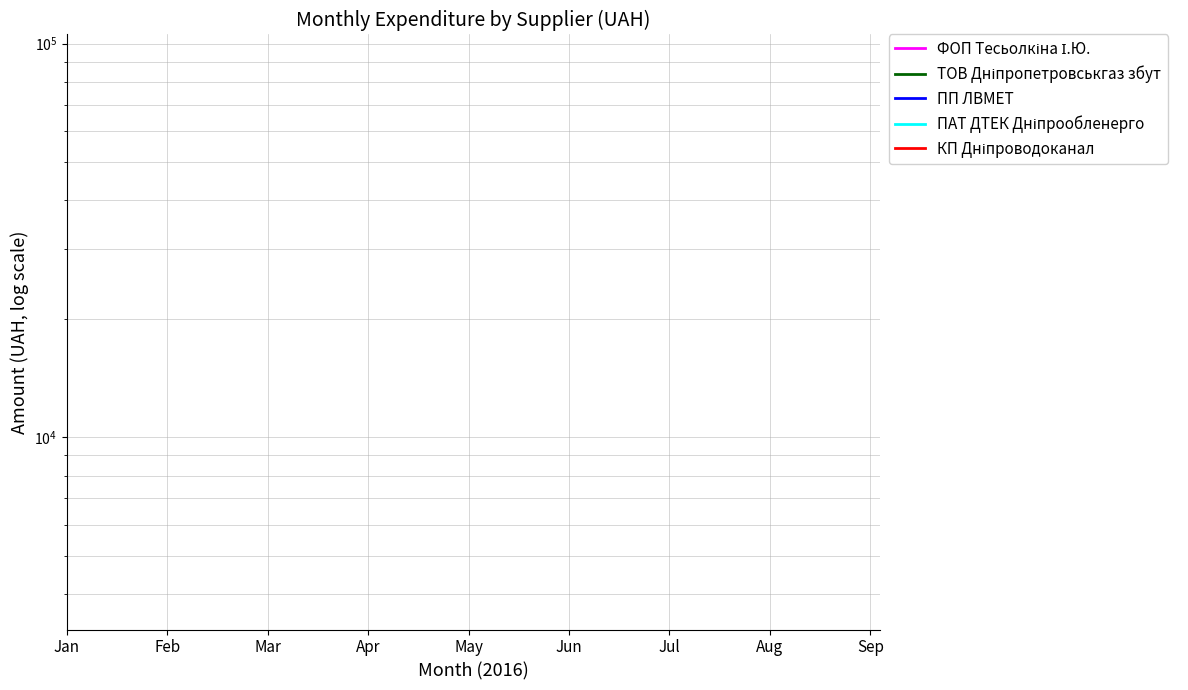

True or false: ПАТ ДТЕК Дніпрообленерго and ТОВ Дніпропетровськгаз збут intersect in this chart.

False